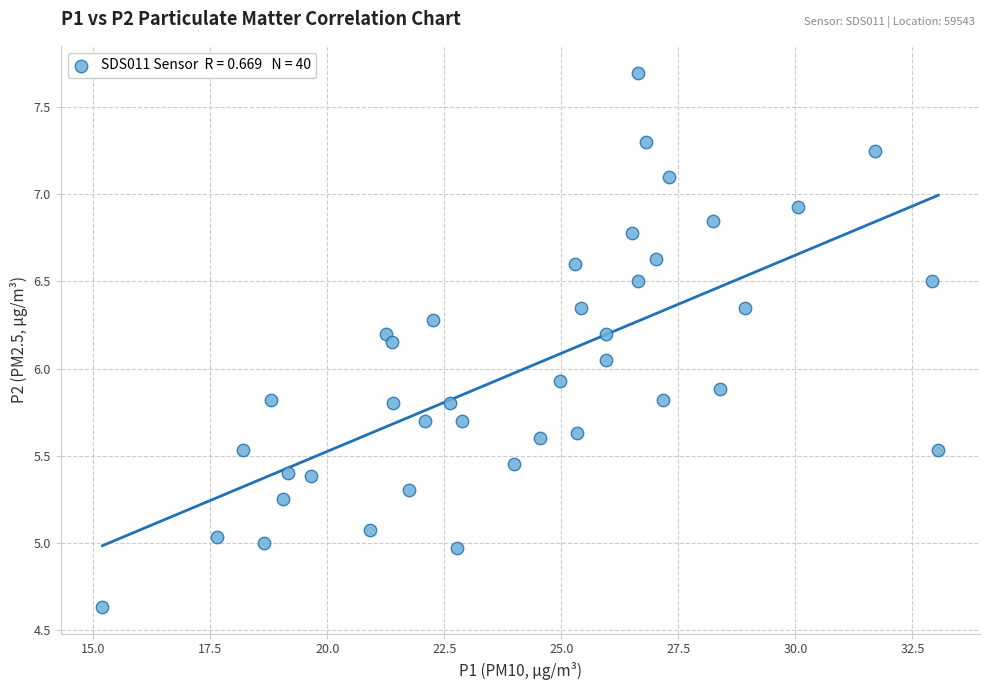

What is the range of X values (max minus min)?

17.8